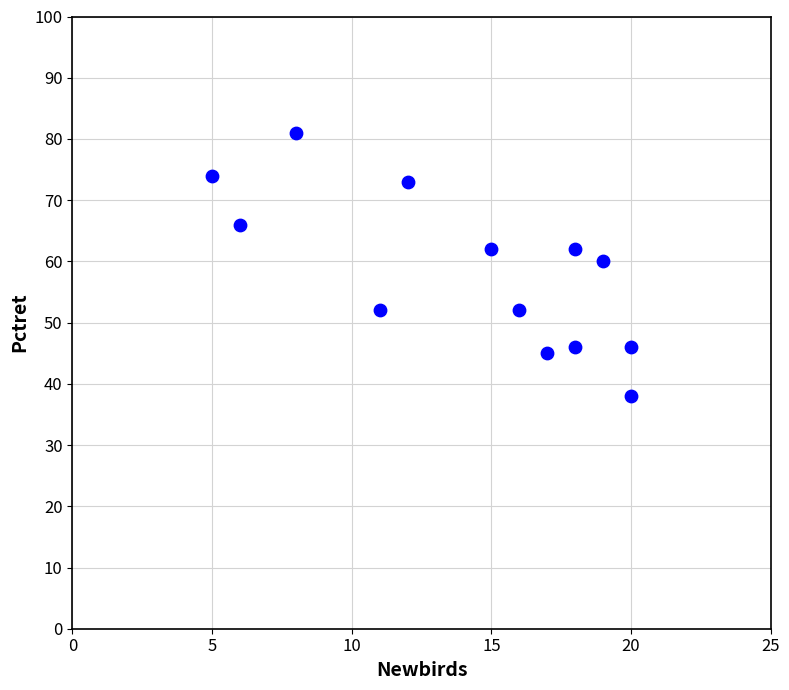

What is the range of Y values (max minus min)?

43